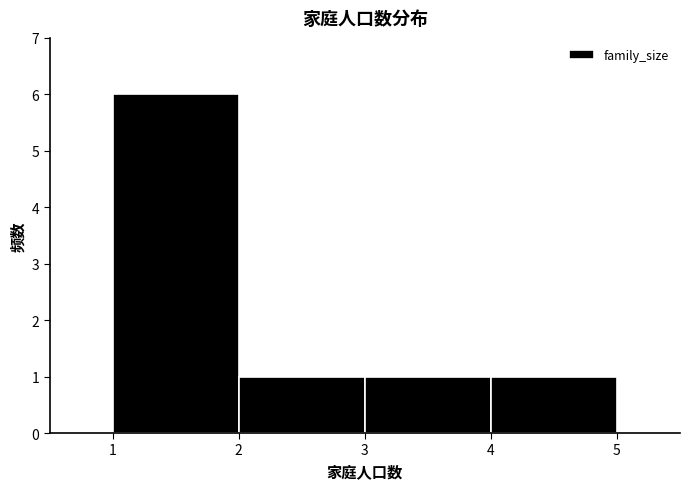

What is the height of the bar covering 3 to 4 on the x-axis? The values are not printed on the chart, so give them approximately, as read against the axis.

1